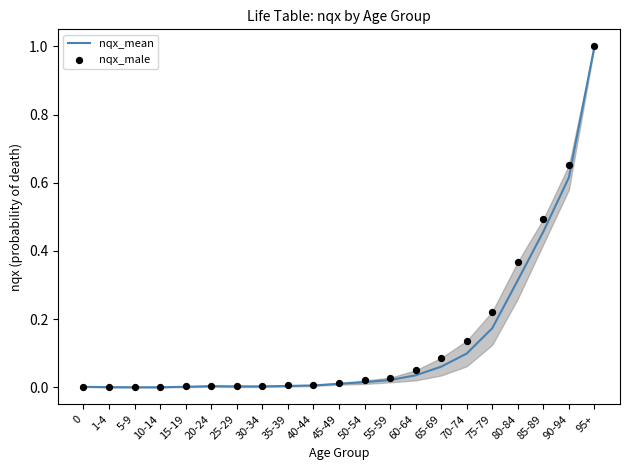

At how many categories does at least one series exceed 0?

21